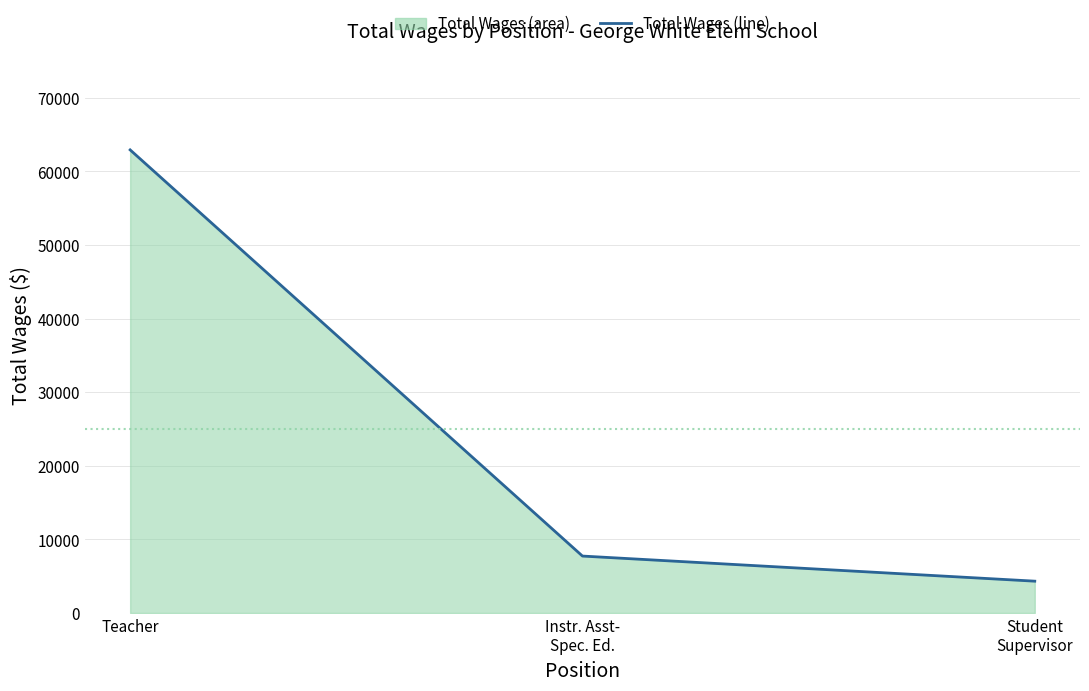

What is the change in value from Instr. Asst-
Spec. Ed. to Student
Supervisor?

-3412